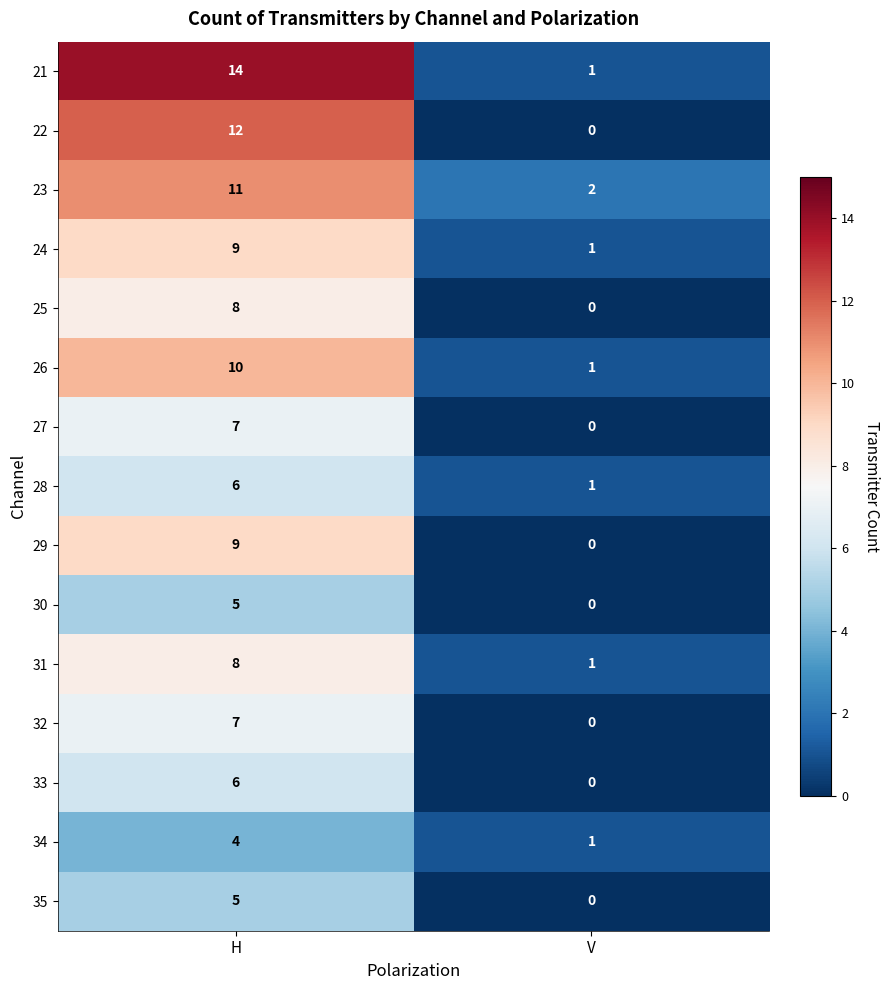

What is the difference between the highest and lowest values at H?

10